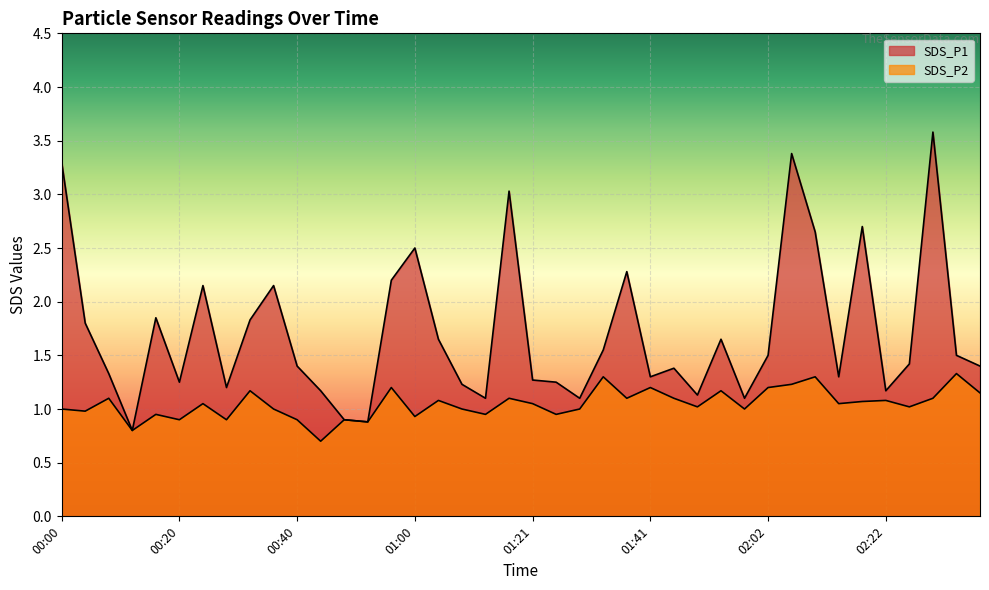

In SDS_P2, how many points are higher than both neighbors (excluding endpoints)?

14